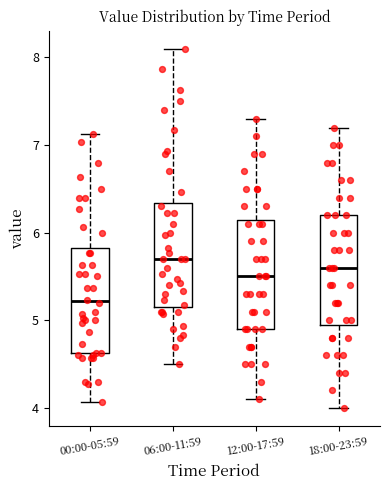

Reading left to right, transcribe this box plot: for each box, give where its median line is, the range the box spans, and where its two whiskers end, as read against the y-axis. The values are not printed on the chart, so give them approximately, as read against the axis.

00:00-05:59: median 5.2, box 4.6 to 5.8, whiskers 4.1 to 7.1
06:00-11:59: median 5.7, box 5.2 to 6.3, whiskers 4.5 to 8.1
12:00-17:59: median 5.5, box 4.9 to 6.2, whiskers 4.1 to 7.3
18:00-23:59: median 5.6, box 5.0 to 6.2, whiskers 4.0 to 7.2